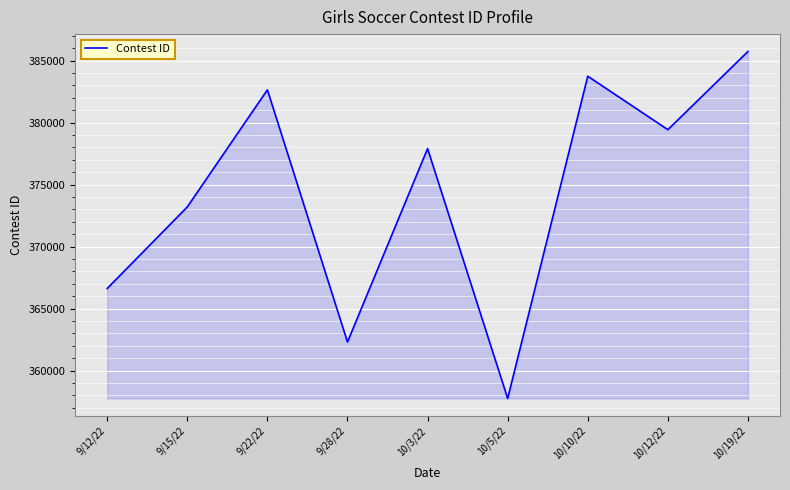

What is the difference between the values at 10/19/22 and 10/12/22?

6308